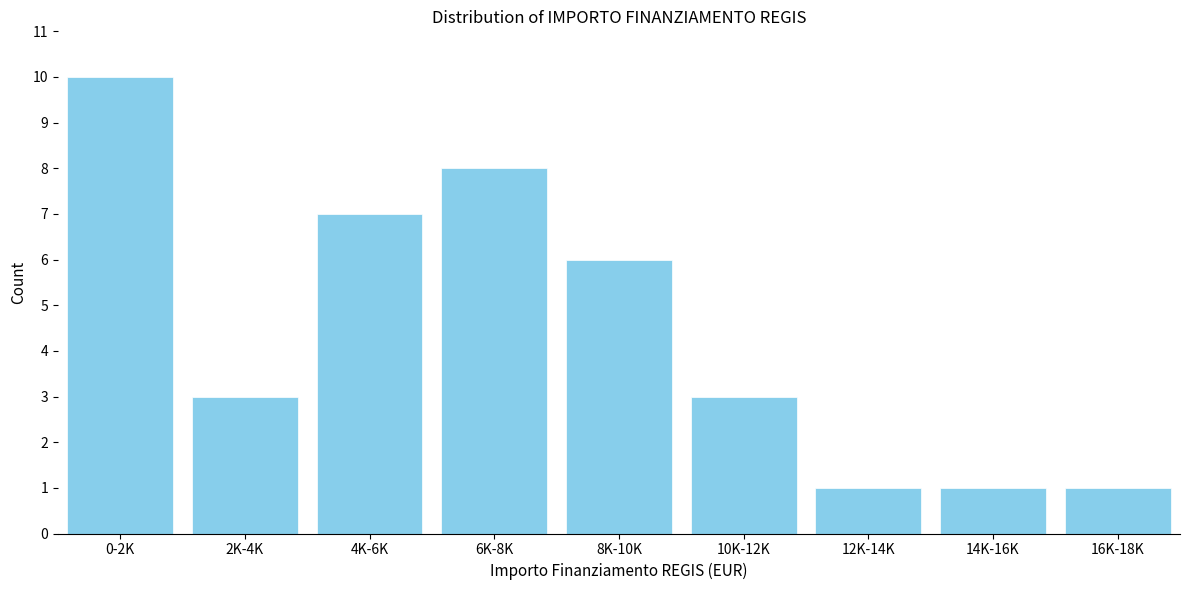

Reading left to right, list all the values displayed in this chart.

0-2K=10	2K-4K=3	4K-6K=7	6K-8K=8	8K-10K=6	10K-12K=3	12K-14K=1	14K-16K=1	16K-18K=1